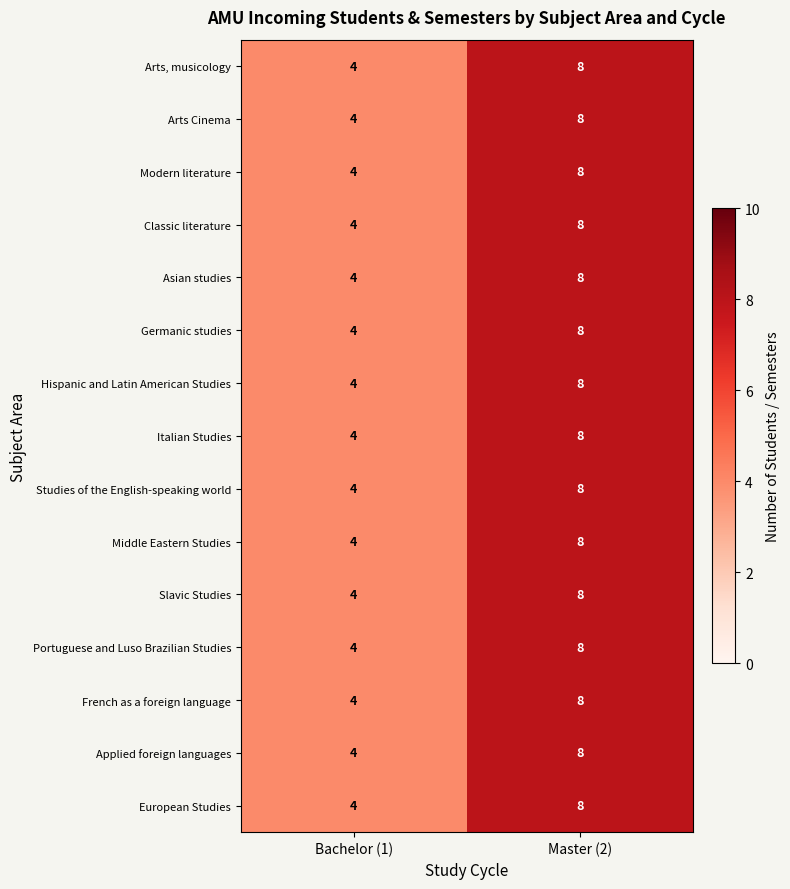

The Classic literature series shows 4 at Bachelor (1). True or false?

True